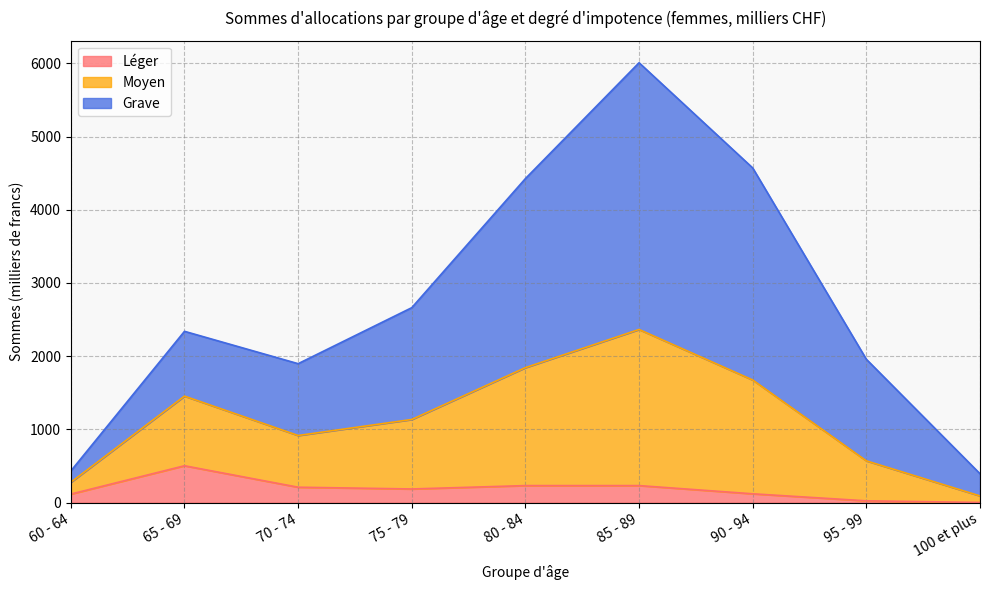

At how many categories does at least one series exceed 735?

7